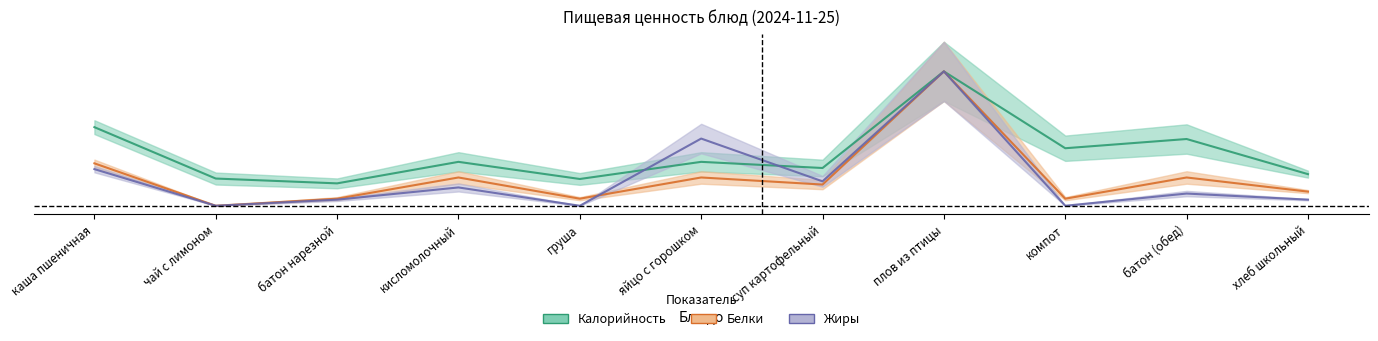

True or false: Калорийность and Жиры intersect in this chart.

True